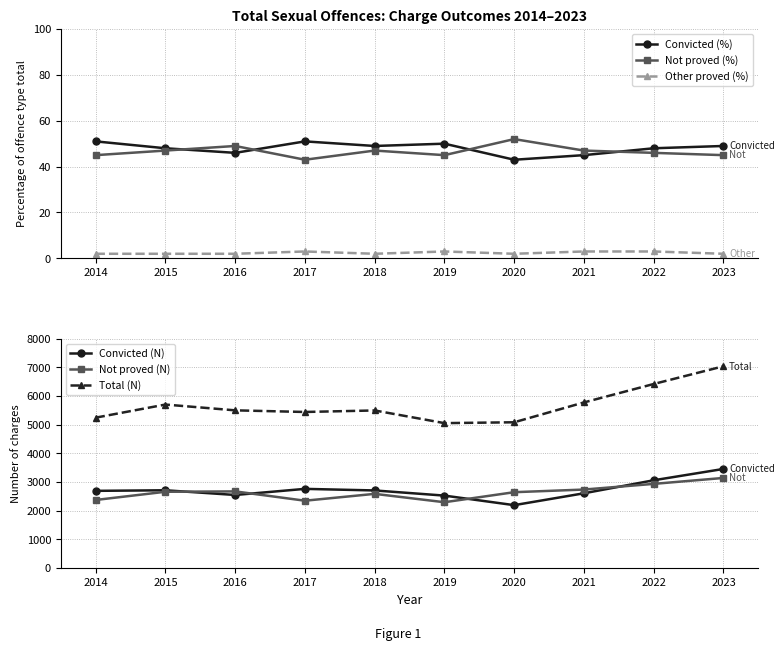

Rank the categories by Not proved (%) value from lowest to highest.

2017, 2014, 2019, 2023, 2022, 2015, 2018, 2021, 2016, 2020